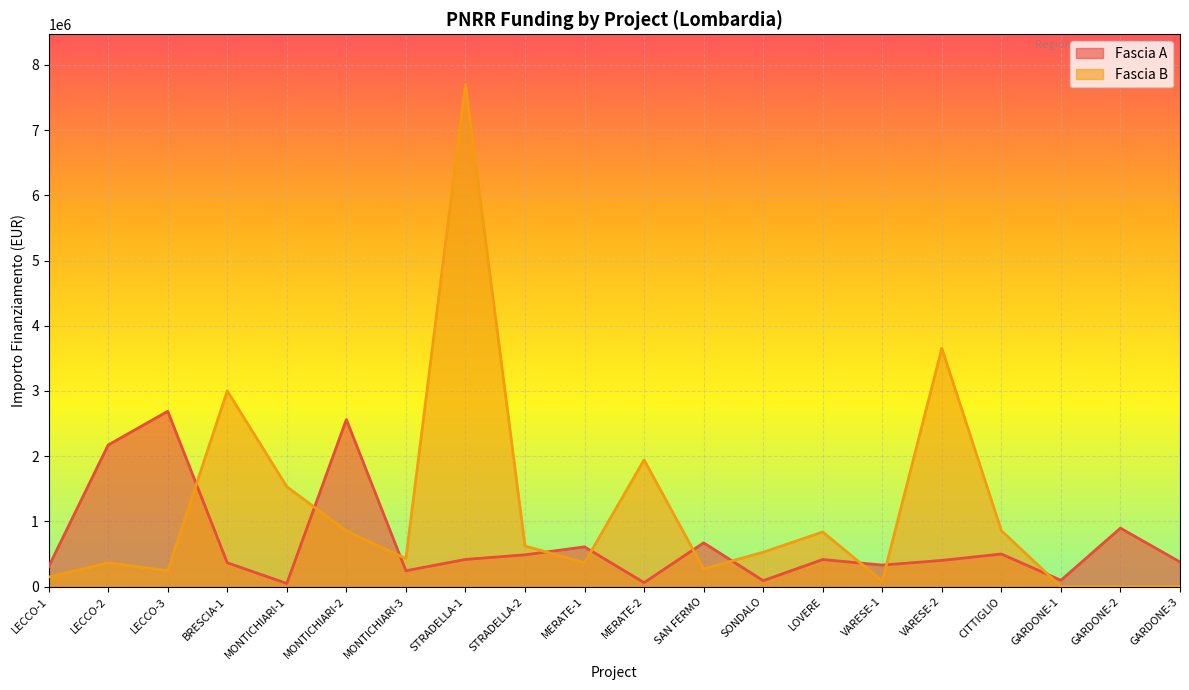

At which category does Fascia A reach its first local valley?

MONTICHIARI-1